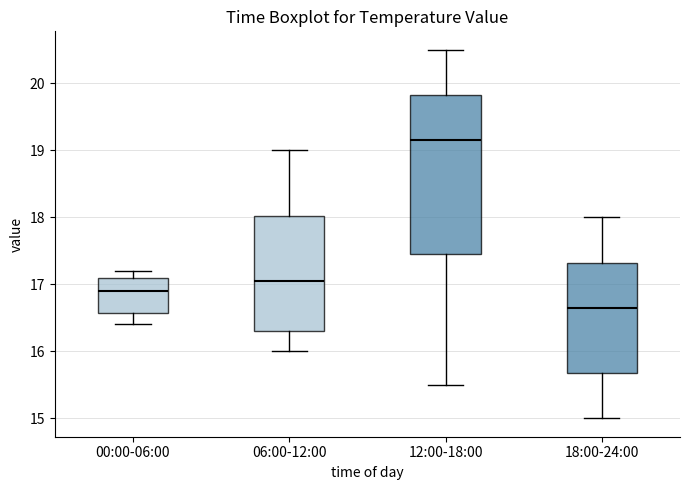

Which box has the highest median line?

12:00-18:00